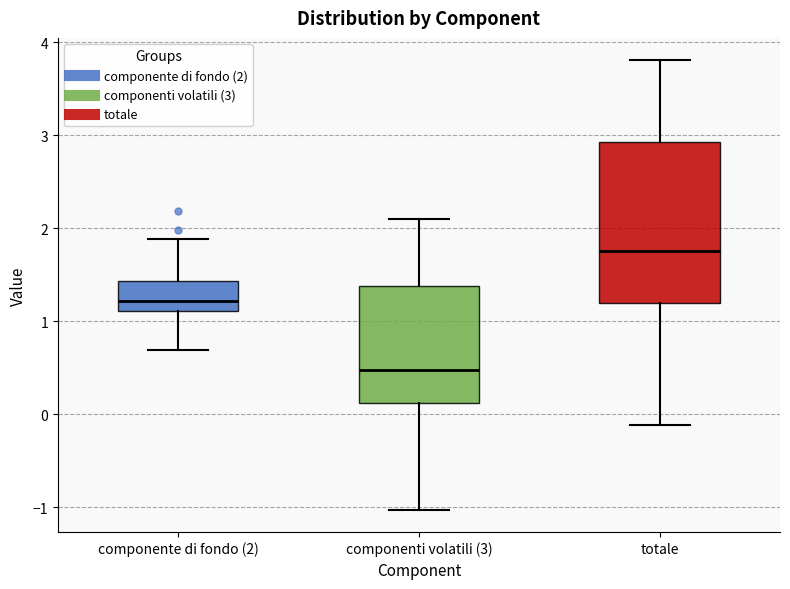

Reading left to right, transcribe this box plot: for each box, give where its median line is, the range the box spans, and where its two whiskers end, as read against the y-axis. The values are not printed on the chart, so give them approximately, as read against the axis.

componente di fondo (2): median 1.2, box 1.1 to 1.4, whiskers 0.7 to 1.9
componenti volatili (3): median 0.5, box 0.1 to 1.4, whiskers -1.0 to 2.1
totale: median 1.8, box 1.2 to 2.9, whiskers -0.1 to 3.8